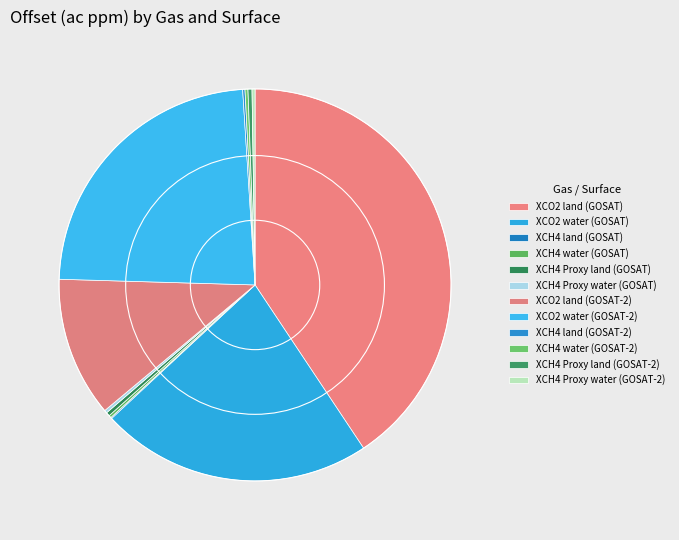

Which has a higher value, XCO2 land (GOSAT) or XCH4 Proxy land (GOSAT-2)?

XCO2 land (GOSAT)